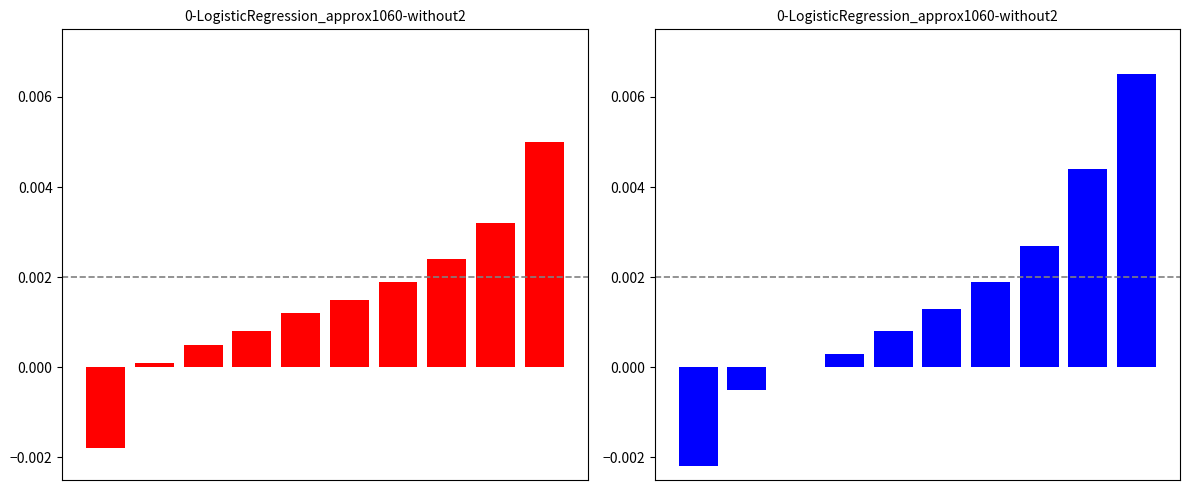

Is the value of featured at 6 greater than the value of public at 1?

Yes